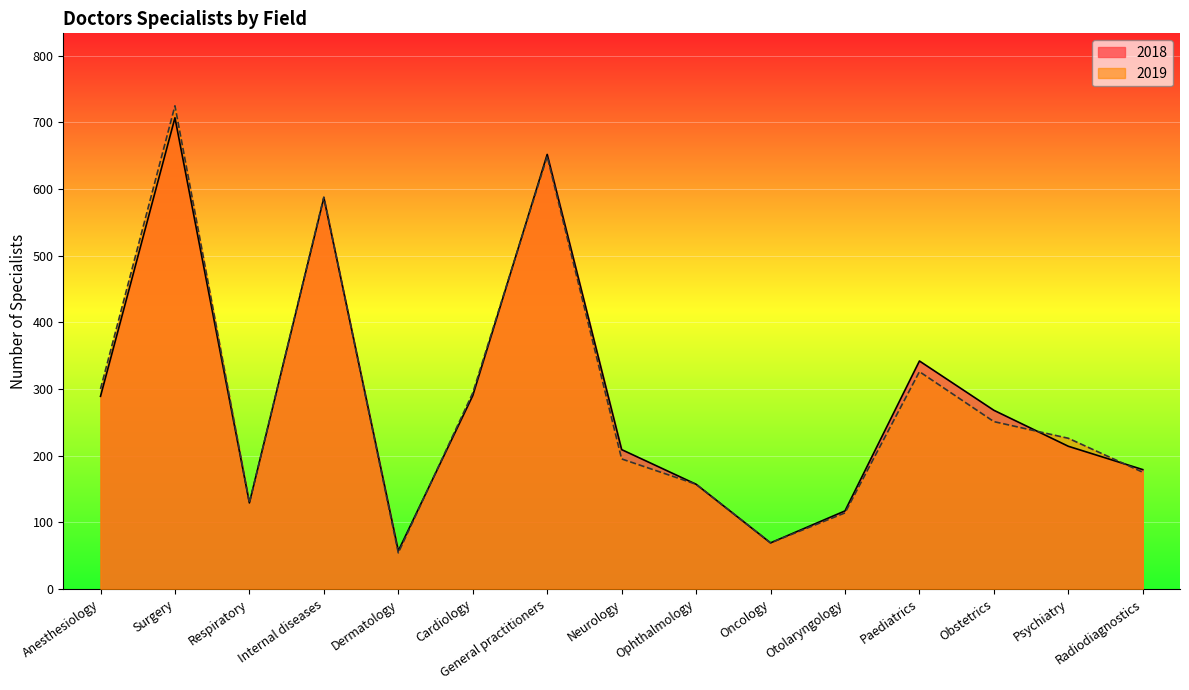

At which label does 2018 reach its minimum?

Dermatology